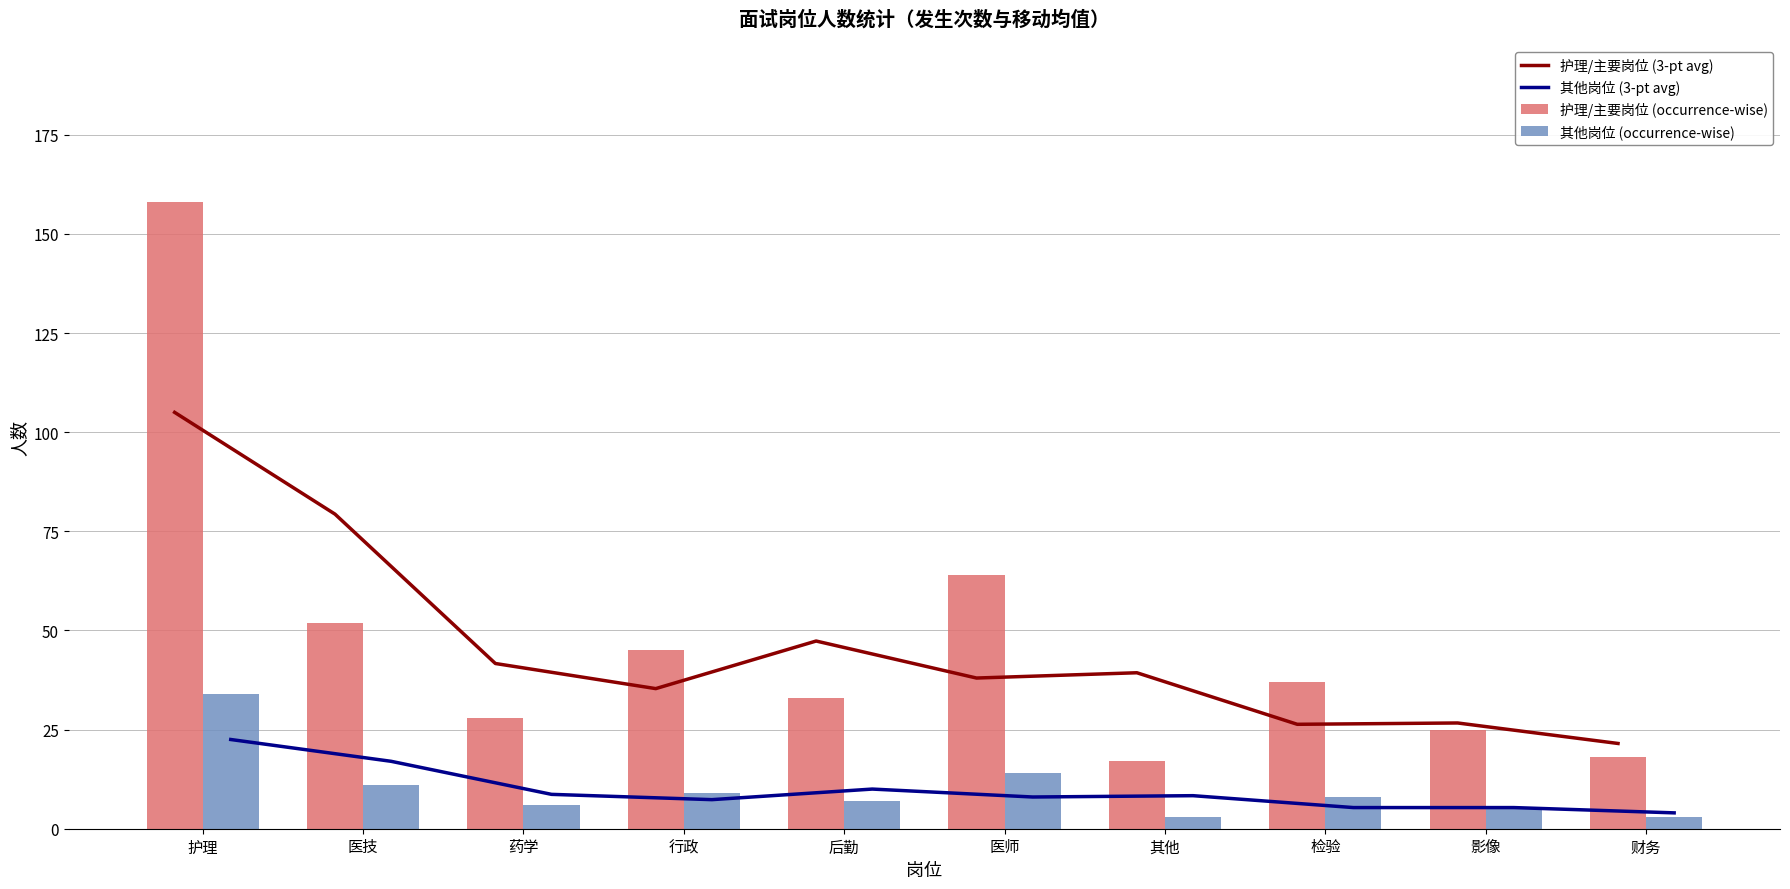

How many values in the 护理/主要岗位 (3-pt avg) series are below 39?

5